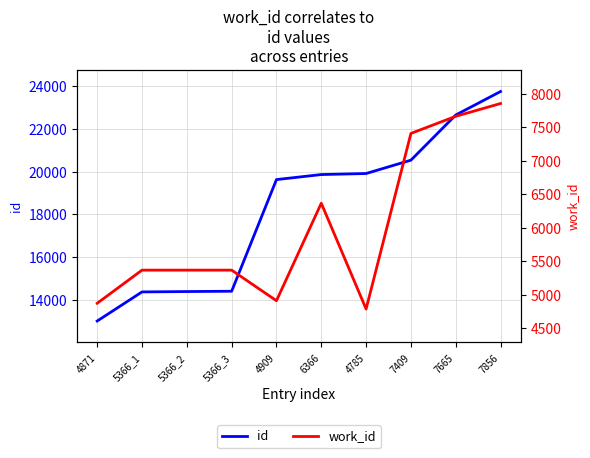

What is the label of the 8th point from the right?

5366_2